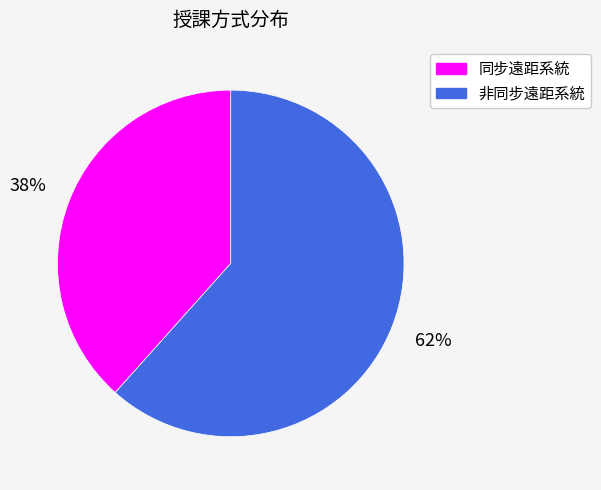

How many slices are in this pie chart?

2